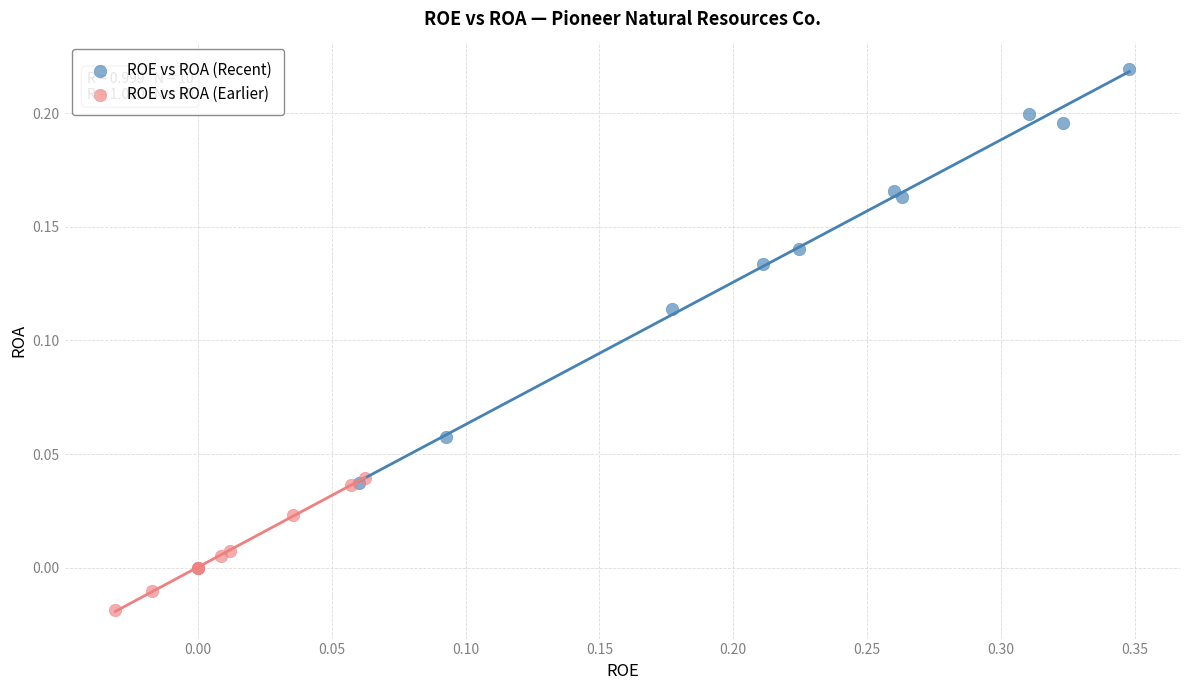

Which series reaches the maximum Y coordinate?

ROE vs ROA (Recent)